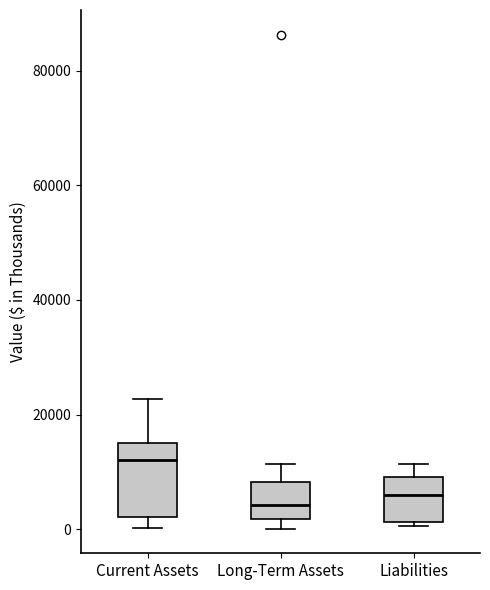

Where does the median line of the box for Current Assets sit on the y-axis? The values are not printed on the chart, so give them approximately, as read against the axis.

12000